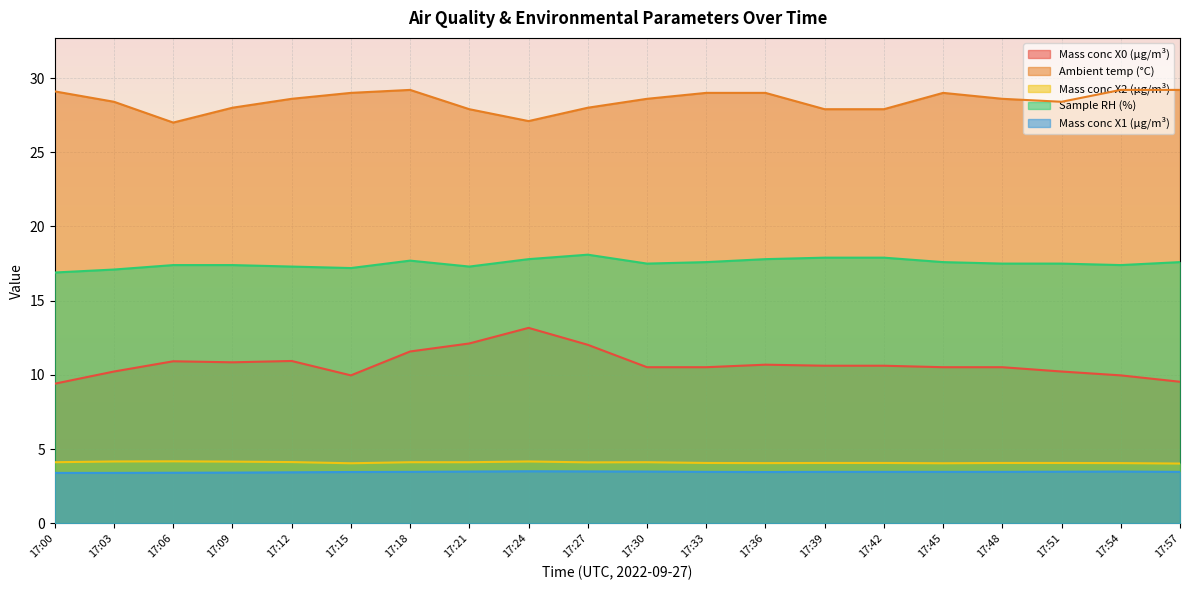

Reading right to left, extract all data points from this chart.

Mass conc X0 (μg/m³): 9.5	10.0	10.2	10.5	10.5	10.6	10.6	10.7	10.5	10.5	12.0	13.2	12.1	11.6	10.0	10.9	10.8	10.9	10.2	9.4
Ambient temp (°C): 29.2	29.2	28.4	28.6	29.0	27.9	27.9	29.0	29.0	28.6	28.0	27.1	27.9	29.2	29.0	28.6	28.0	27.0	28.4	29.1
Mass conc X2 (μg/m³): 4.0	4.1	4.1	4.1	4.0	4.1	4.1	4.1	4.1	4.1	4.1	4.2	4.1	4.1	4.0	4.1	4.2	4.2	4.2	4.1
Sample RH (%): 17.6	17.4	17.5	17.5	17.6	17.9	17.9	17.8	17.6	17.5	18.1	17.8	17.3	17.7	17.2	17.3	17.4	17.4	17.1	16.9
Mass conc X1 (μg/m³): 3.5	3.5	3.5	3.5	3.5	3.5	3.5	3.5	3.5	3.5	3.5	3.5	3.5	3.5	3.5	3.4	3.4	3.4	3.4	3.4